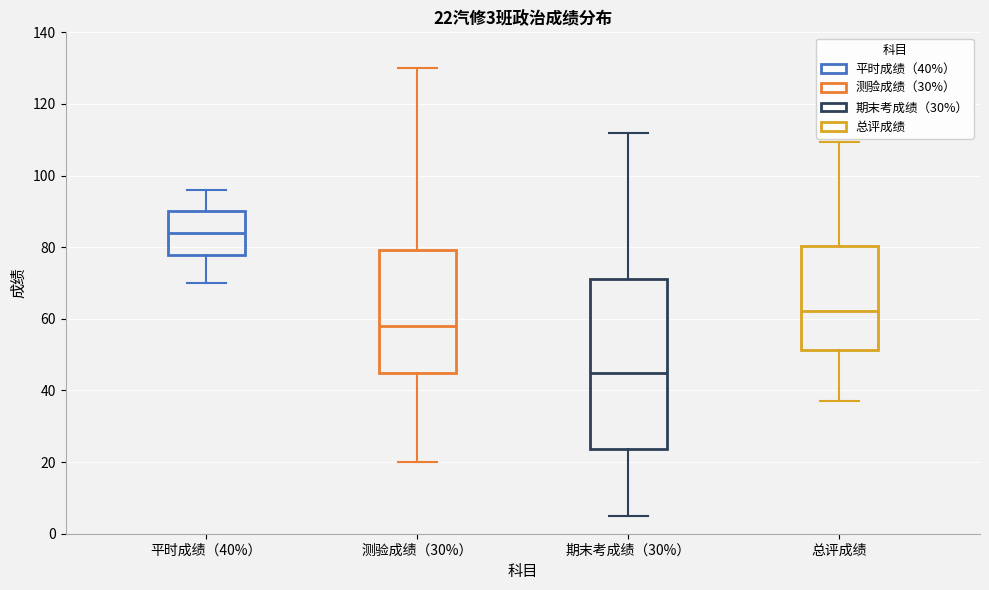

Which box has the highest median line?

平时成绩（40%）